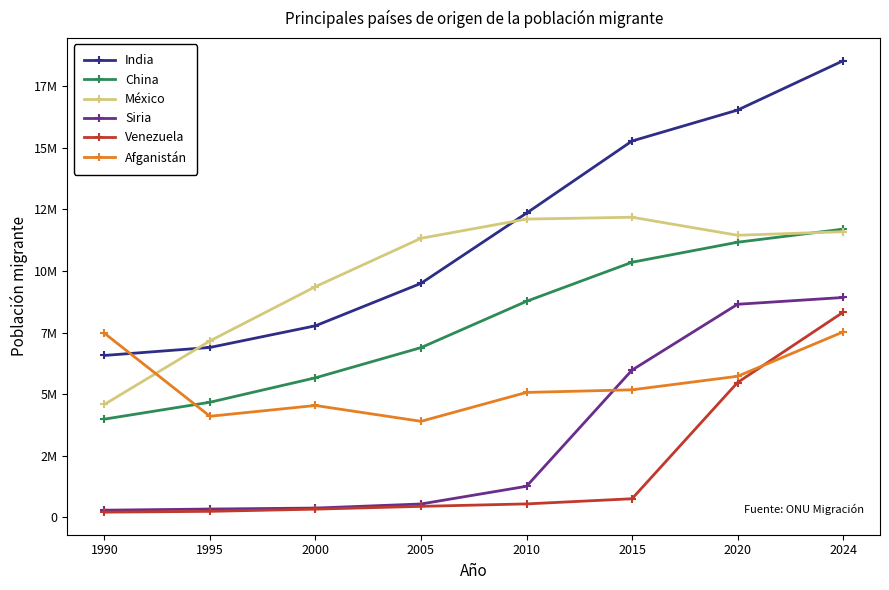

What is the minimum value for Afganistán?

3902699